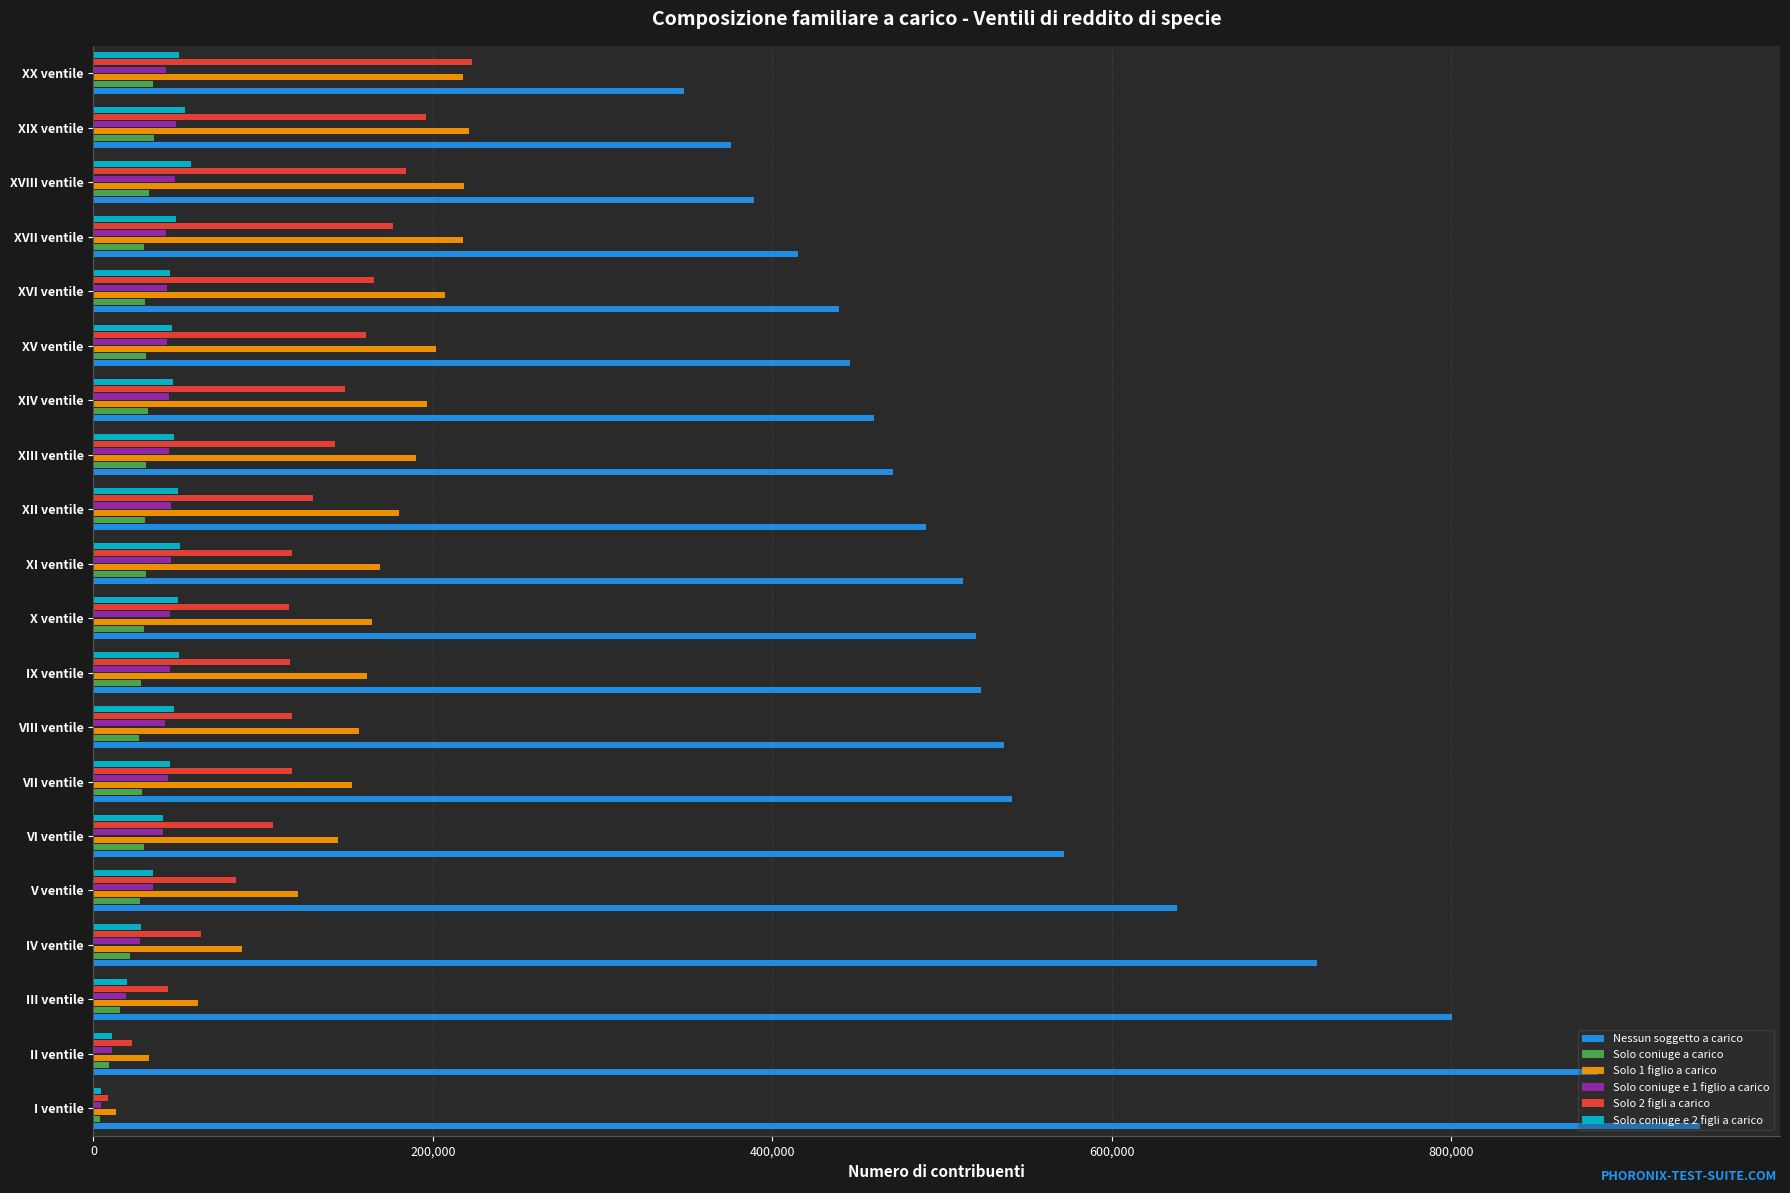

What value does the Nessun soggetto a carico series have at V ventile?

638775